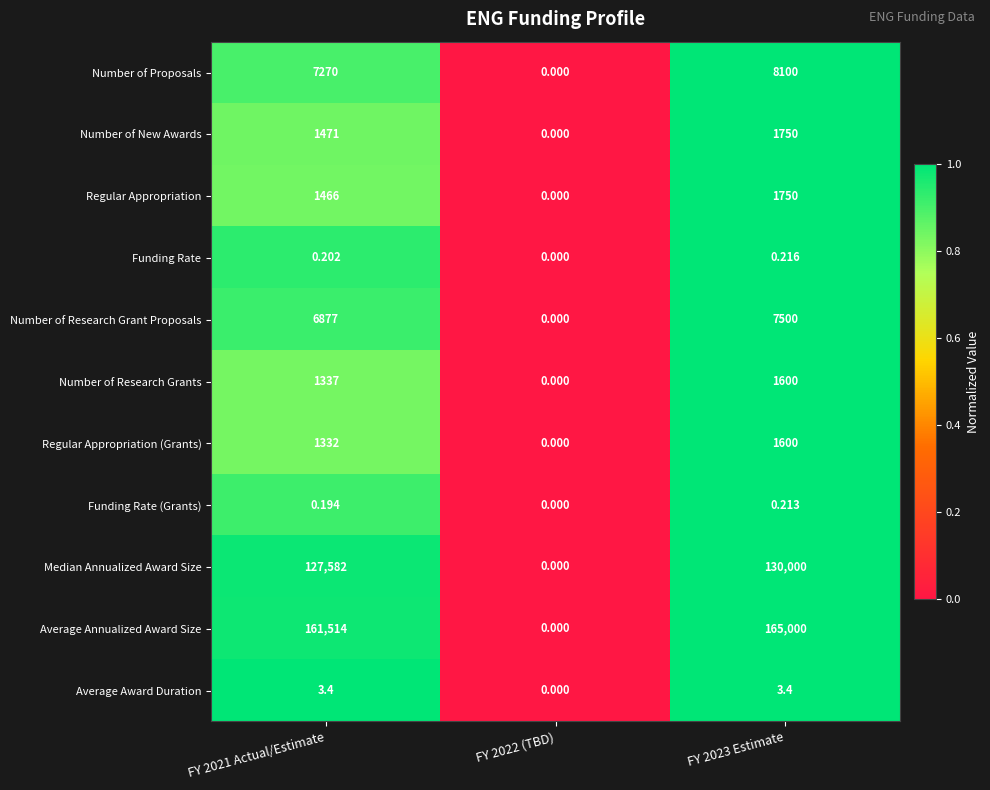

Which series has the largest total across all categories?

Average Annualized Award Size